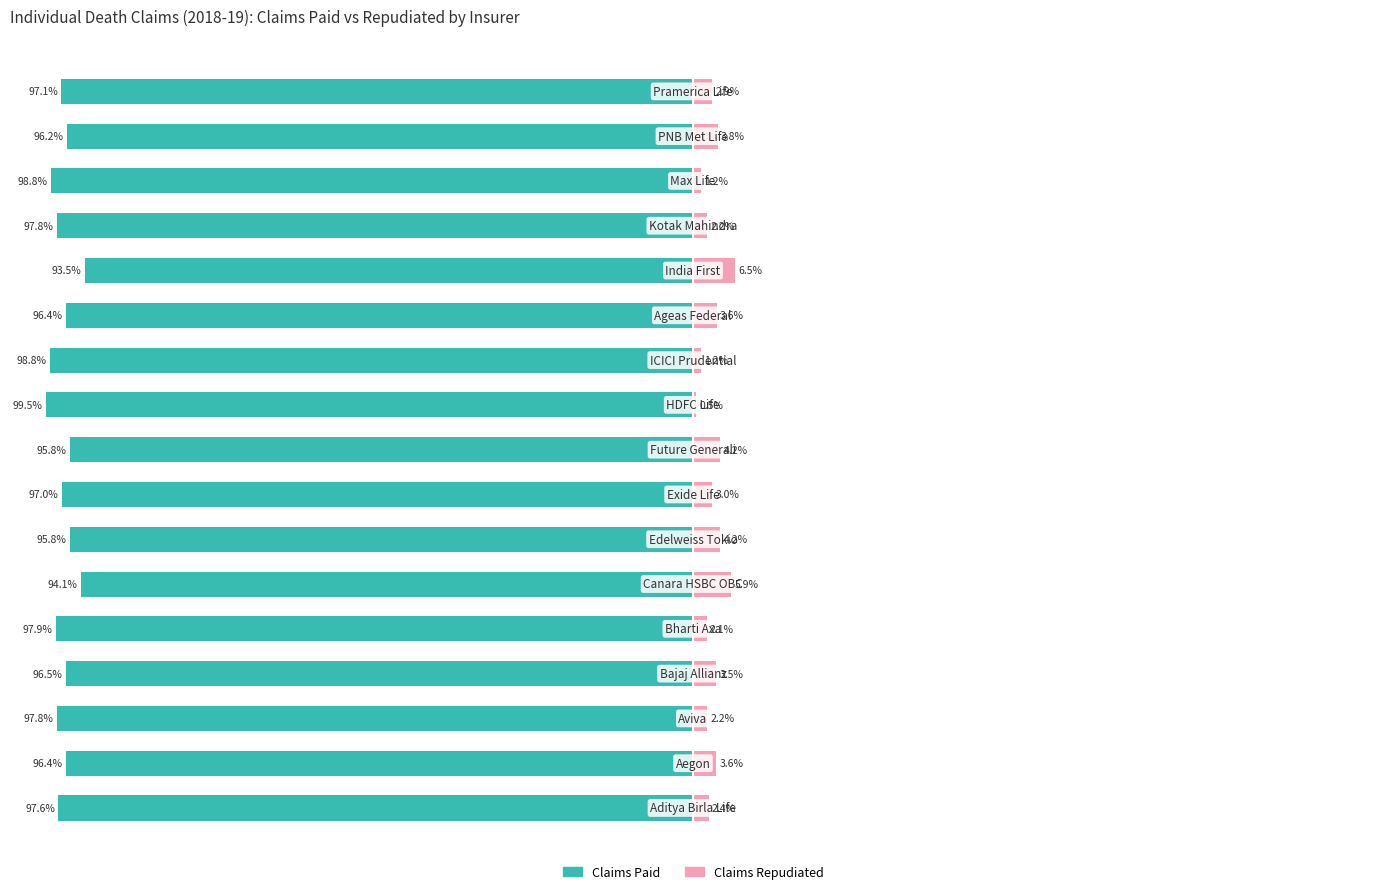

Rank the categories by Claims Repudiated value from highest to lowest.

12, 5, 6, 8, 15, 11, 1, 3, 7, 16, 0, 13, 2, 4, 14, 10, 9